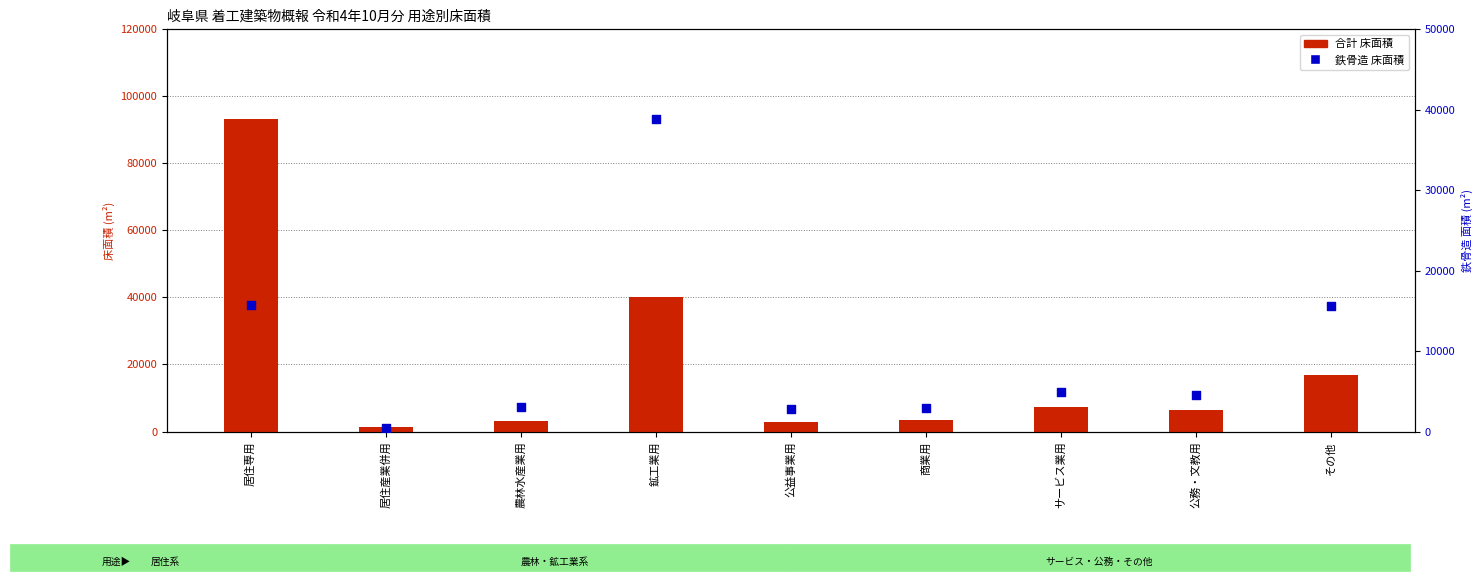

Which series has the largest total across all categories?

合計